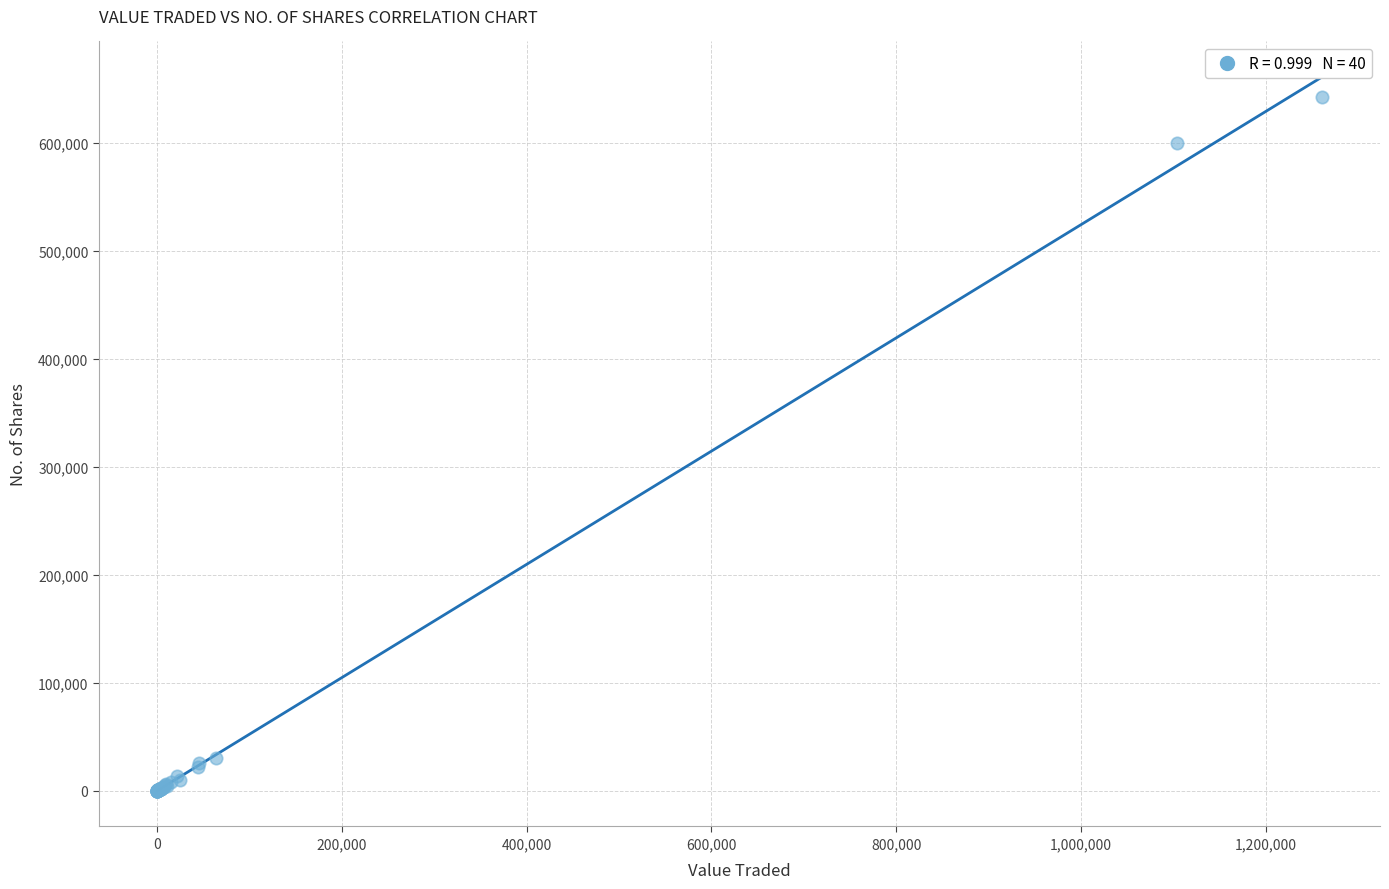

What Y value in the scatter plot is closest to 321560?

600108